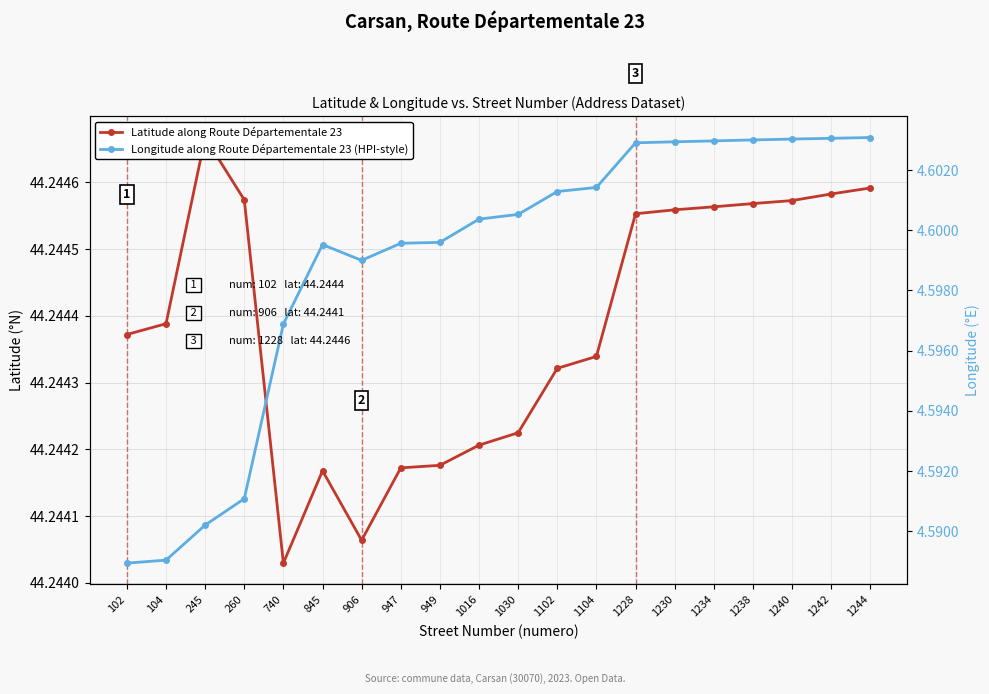

List the series in order of their overall mean, highest first.

Latitude along Route Départementale 23, Longitude along Route Départementale 23 (HPI-style)